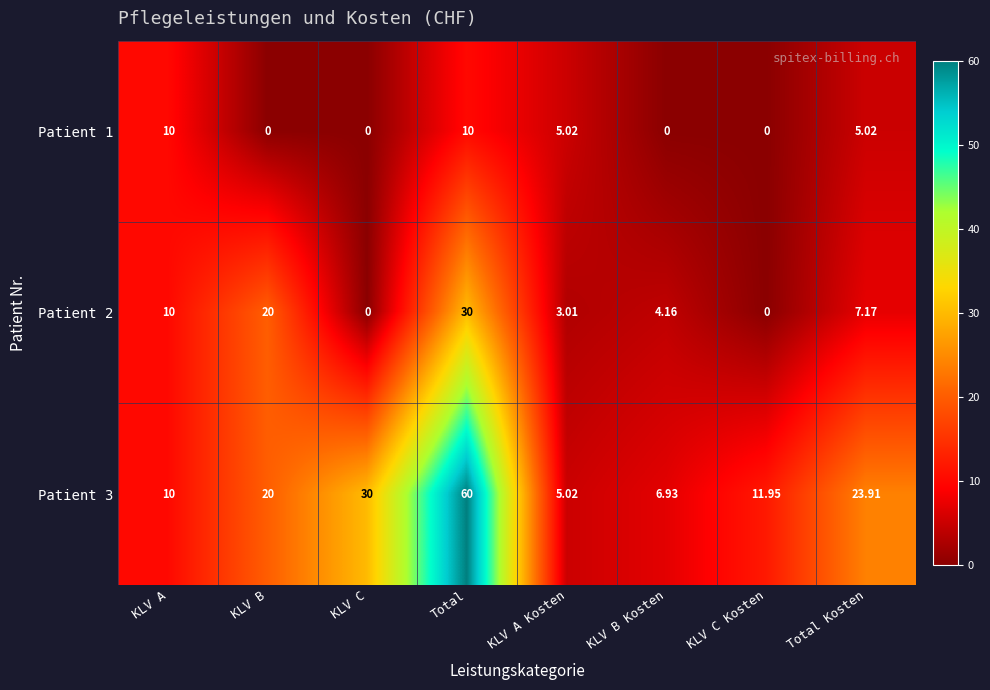

List the labels in order of Patient 3 value, largest first.

Total, KLV C, Total Kosten, KLV B, KLV C Kosten, KLV A, KLV B Kosten, KLV A Kosten